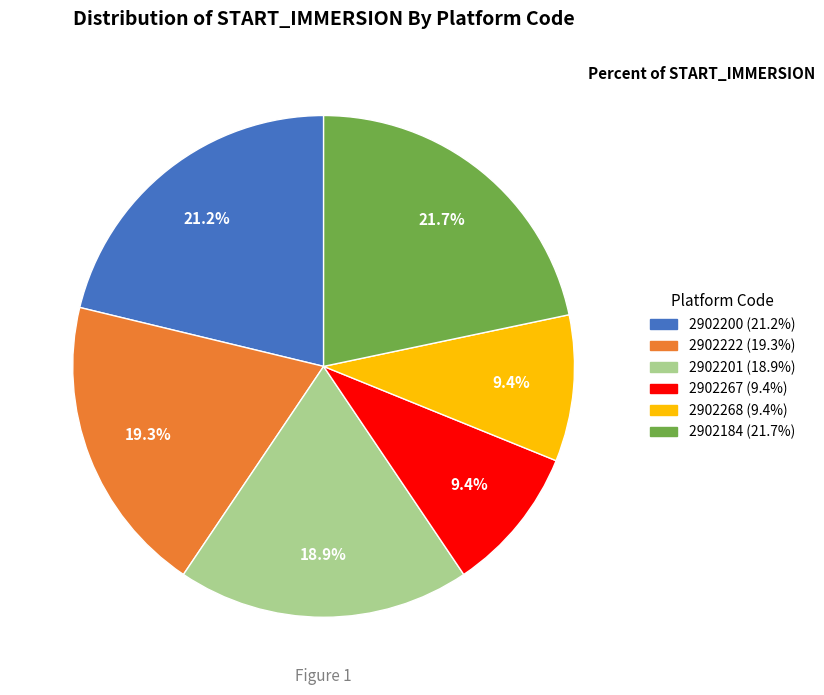

To the nearest percent, what percentage of the pie is 2902200?

21%